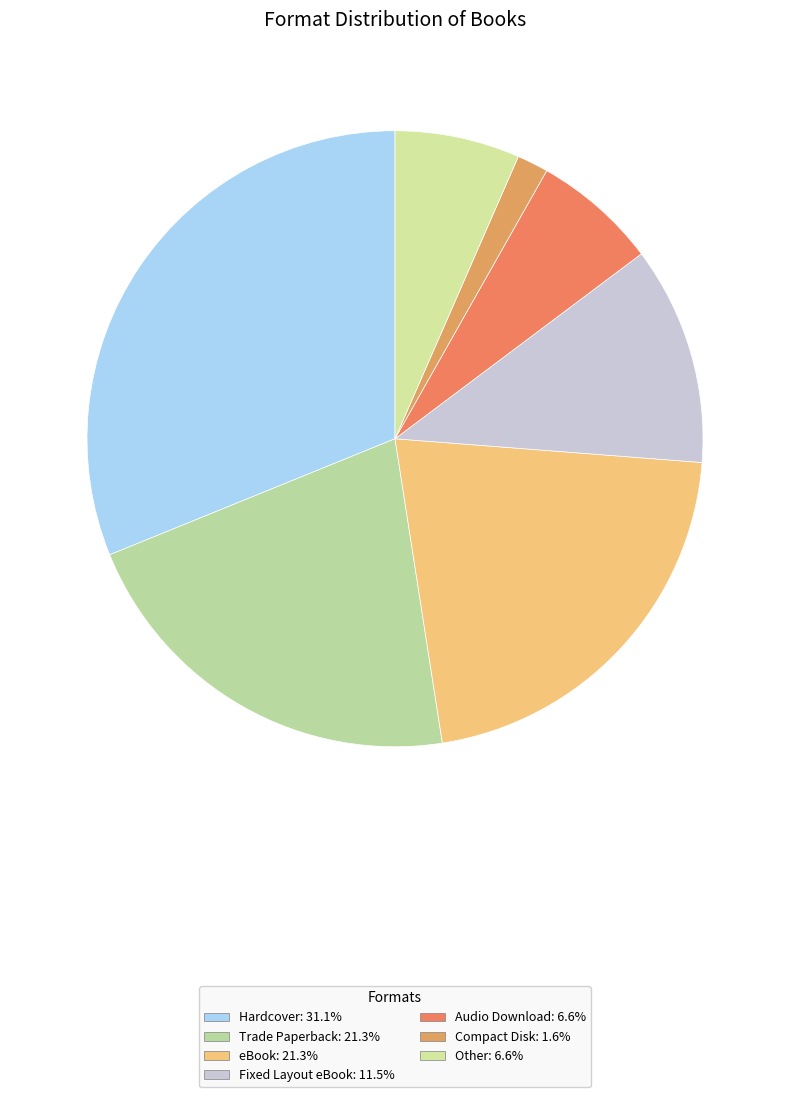

How many segments does this pie chart have?

7